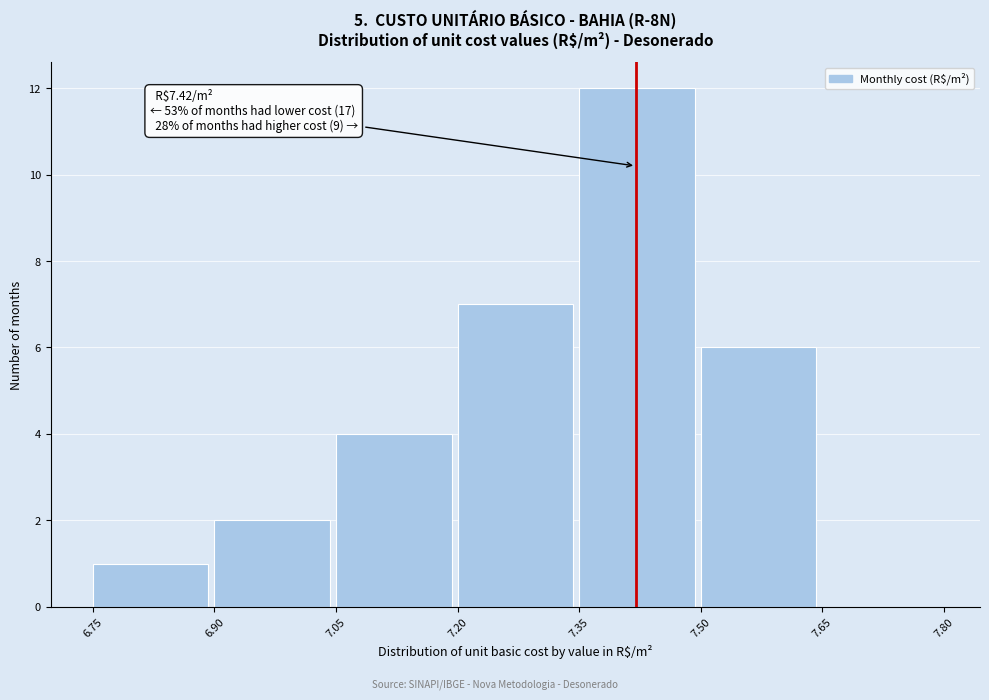

Which range on the x-axis has the tallest bar?

7.35 to 7.50